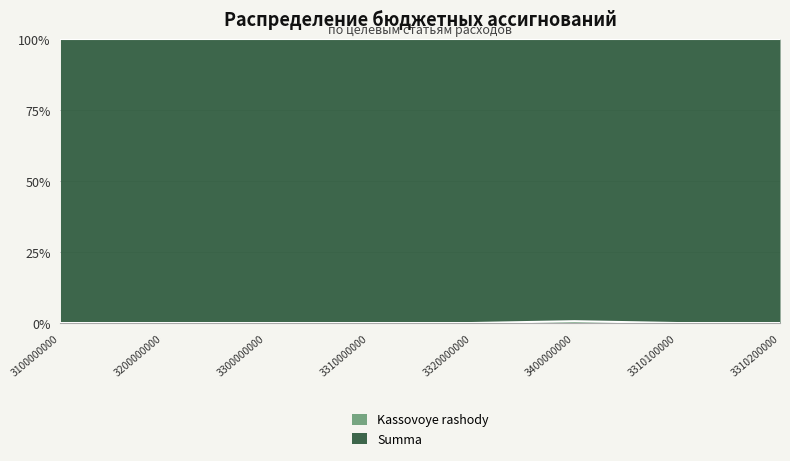

The chart shows a value of 0.0 at 3310000000. True or false?

True